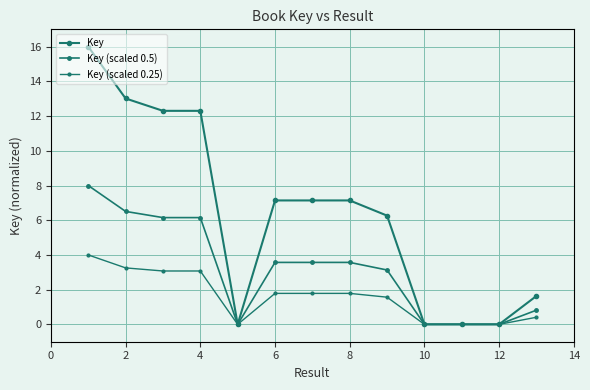

Does the chart display data point markers on the line(s)?

Yes